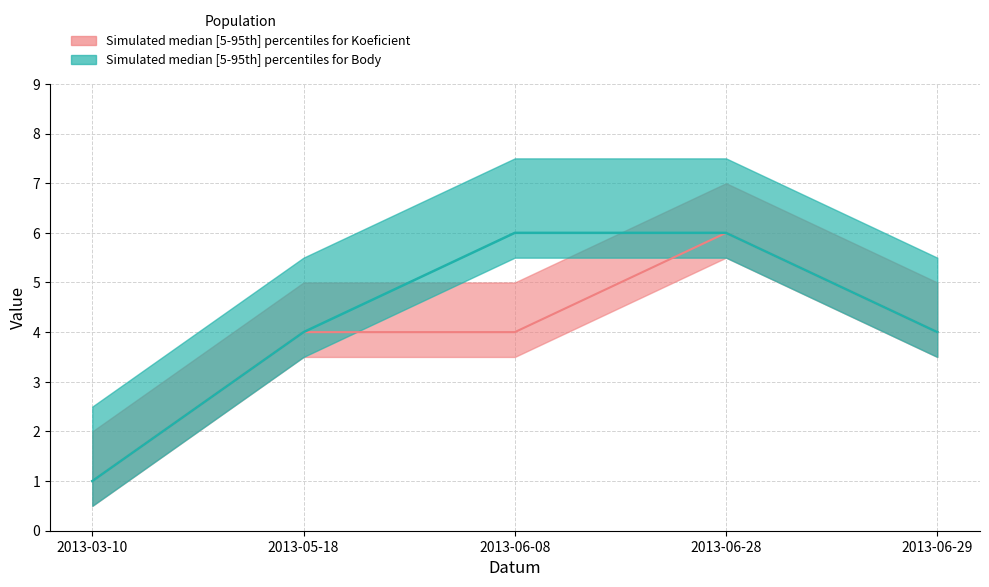

List the labels in order of Body value, smallest first.

2013-03-10, 2013-05-18, 2013-06-29, 2013-06-08, 2013-06-28